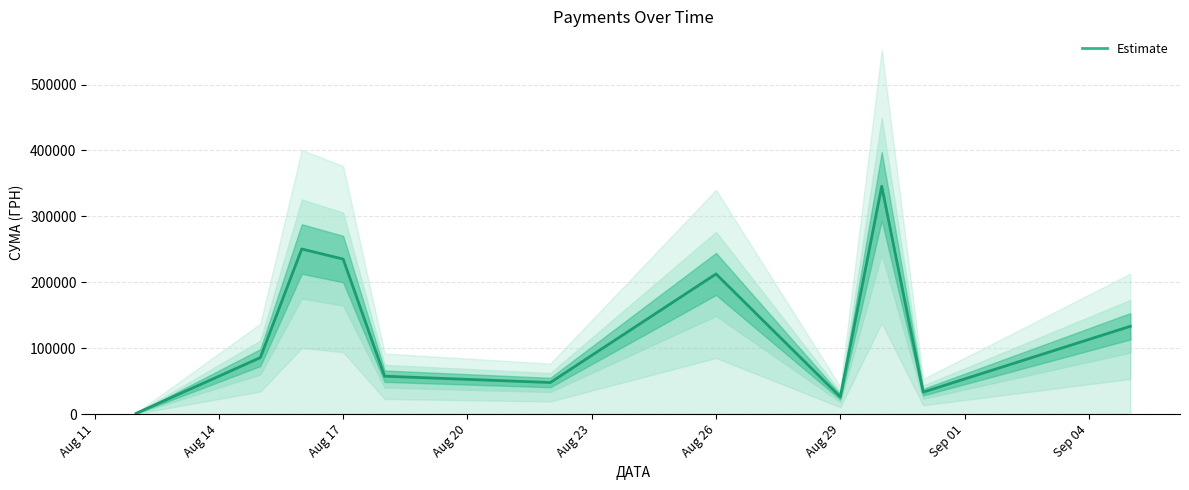

True or false: the data shows 85650.0 at Aug 14.

True